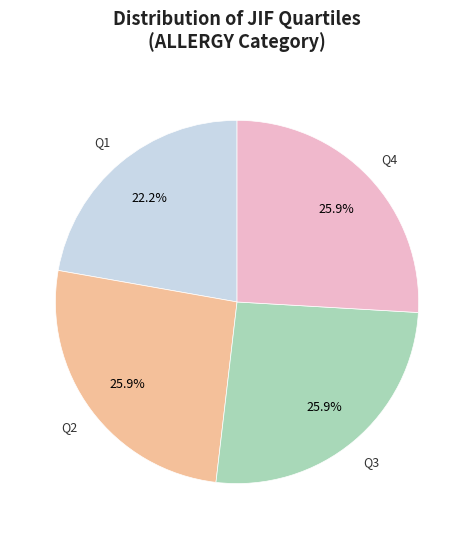

Does any single category account for the majority?

No